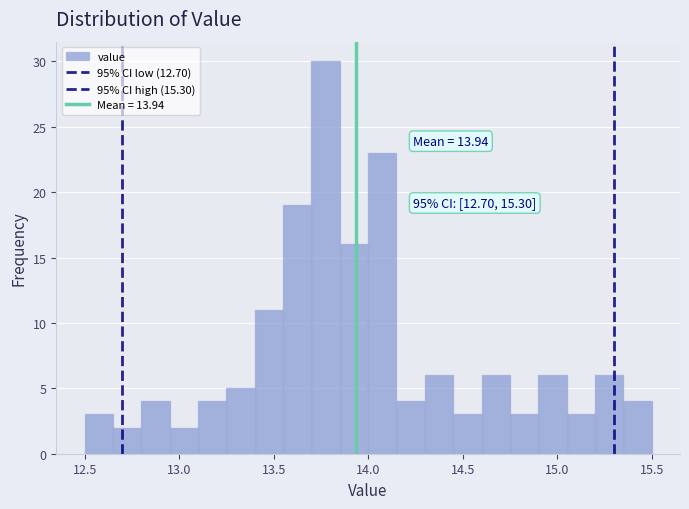

Read against the x-axis, roughly where is the centre of the tallest bar?

13.80